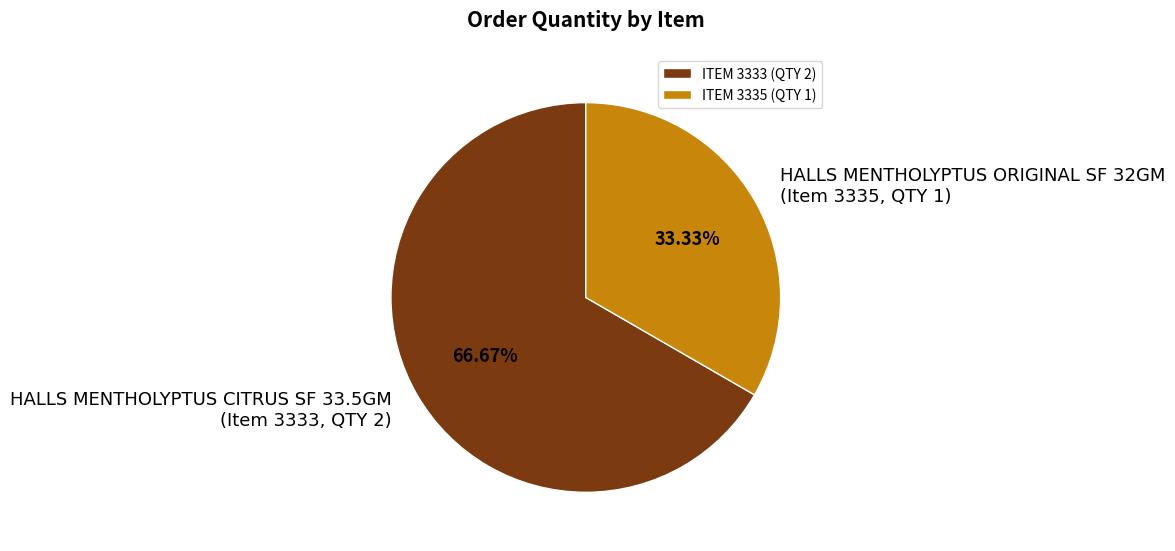

Does ITEM 3333 (QTY 2) account for over 50% of the chart?

Yes